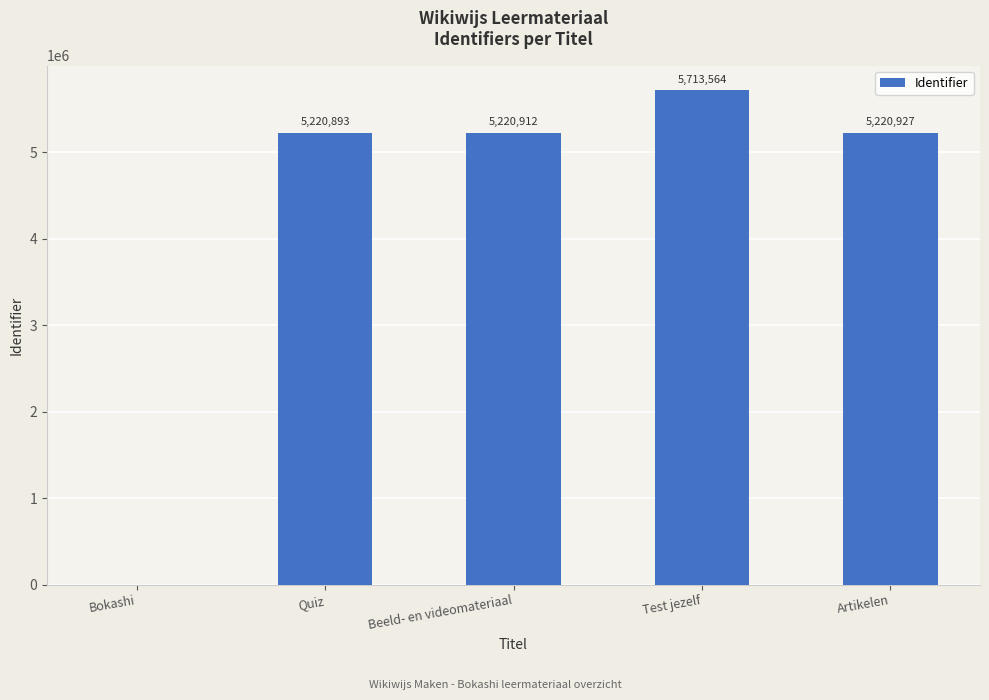

What is the sum of all values?

21376296